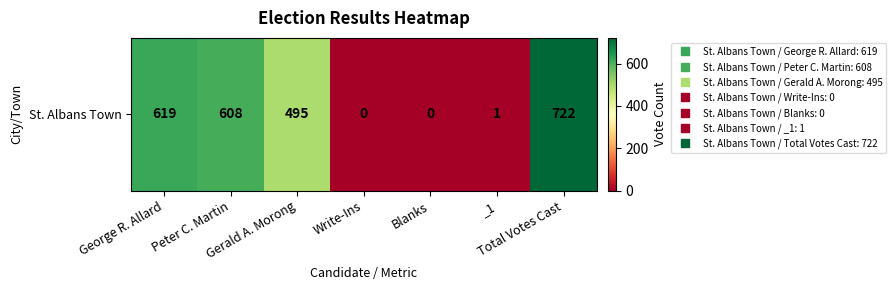

Rank the categories by value from highest to lowest.

Total Votes Cast, George R. Allard, Peter C. Martin, Gerald A. Morong, _1, Write-Ins, Blanks